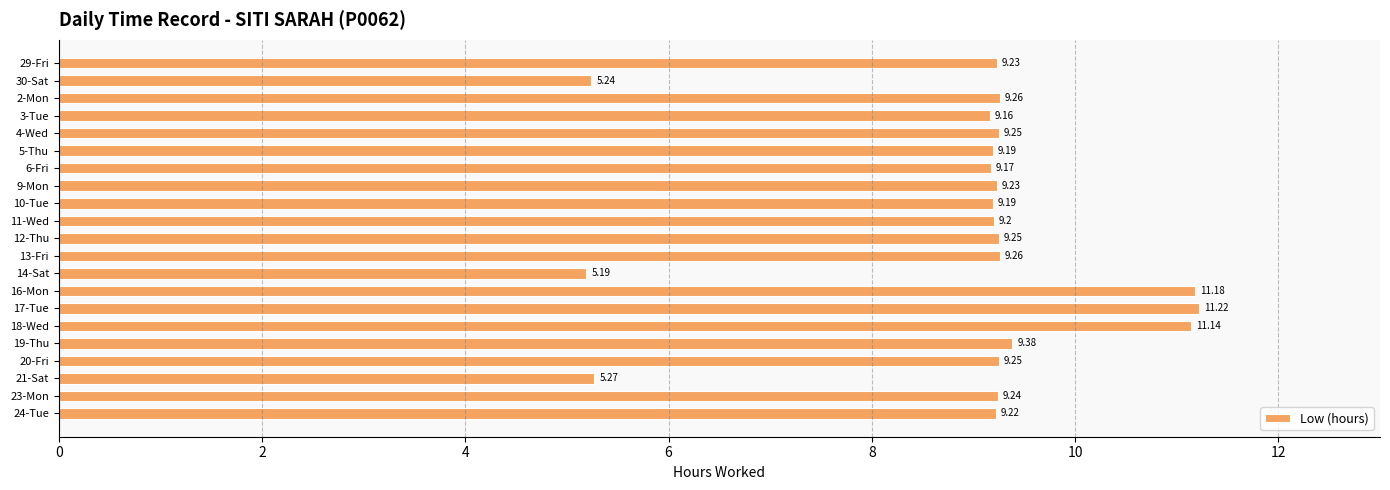

What is the sum of the values at 9-Mon and 29-Fri?

18.5